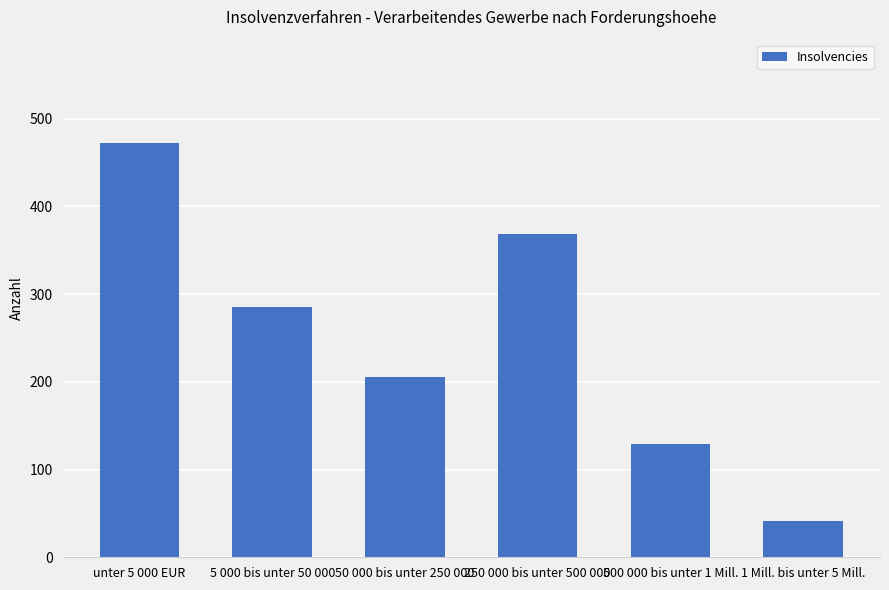

What is the sum of all values?

1501